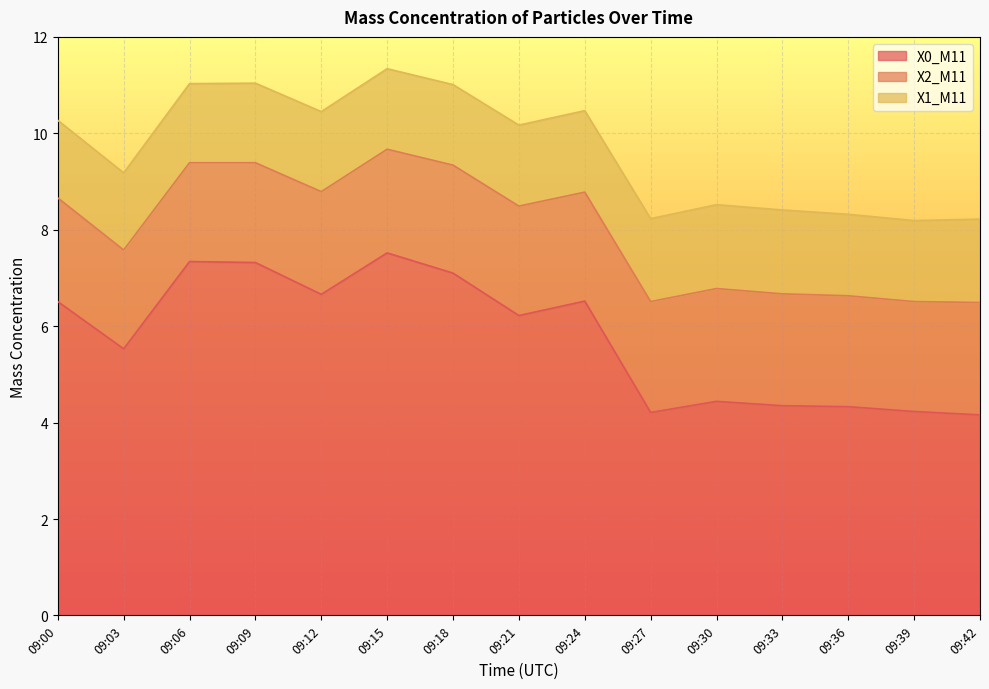

The X1_M11 series shows 1.6 at 09:06. True or false?

True